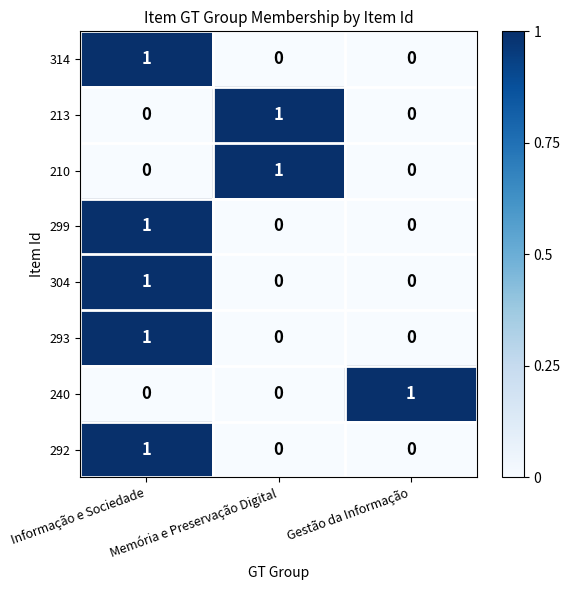

At how many categories does at least one series exceed 0?

3